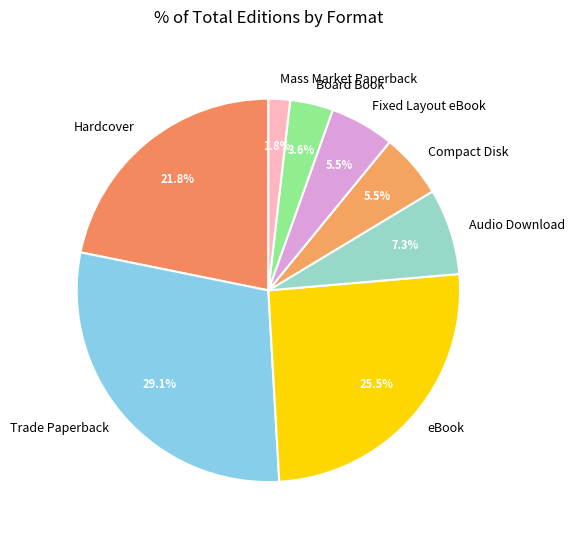

Is the sum of Hardcover and Mass Market Paperback greater than half?

No